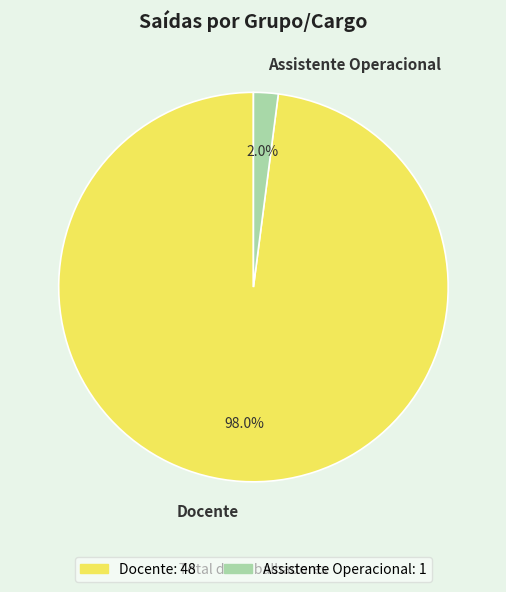

To the nearest percent, what is the combined percentage of Docente and Assistente Operacional?

100%